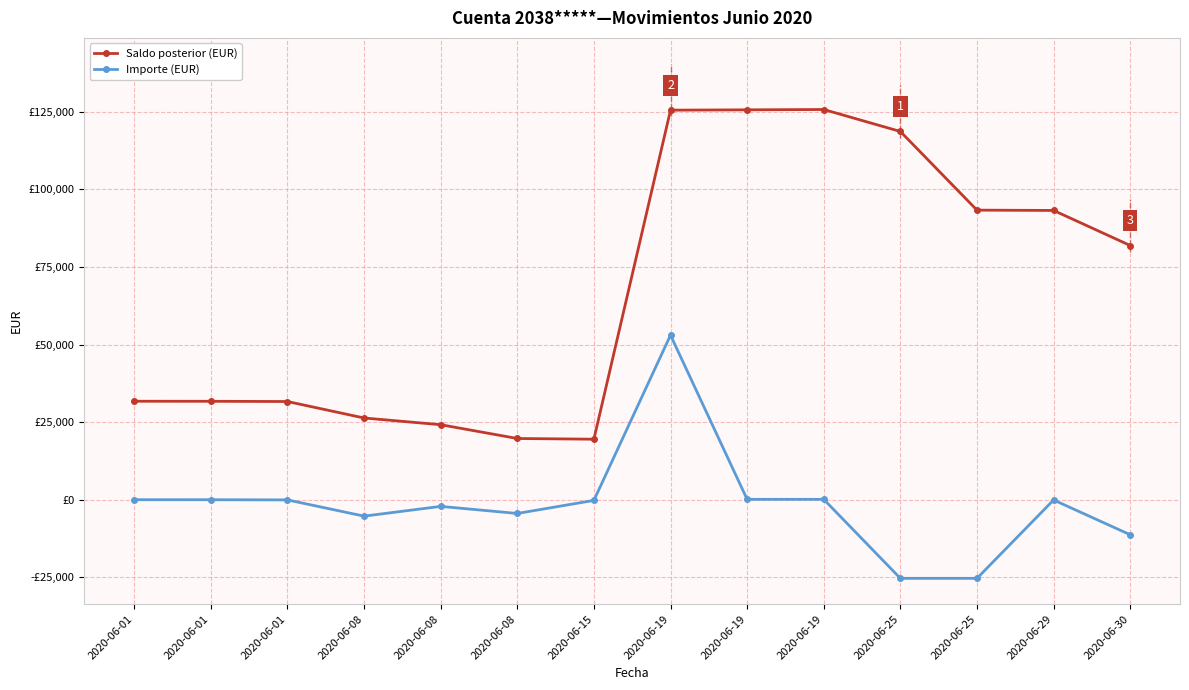

In Saldo posterior (EUR), how many points are higher than both neighbors (excluding endpoints)?

1